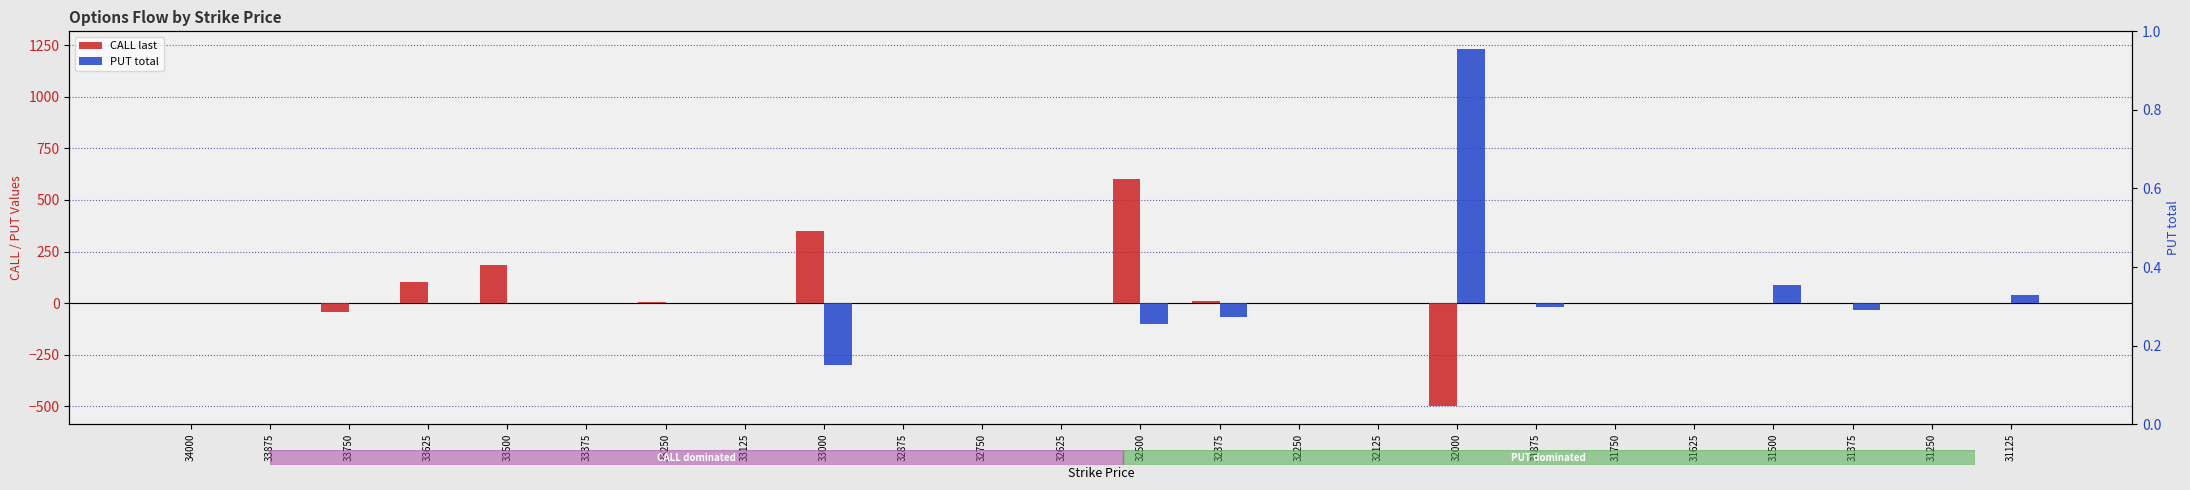

Is it true that CALL last equals 0 at 32625?

True